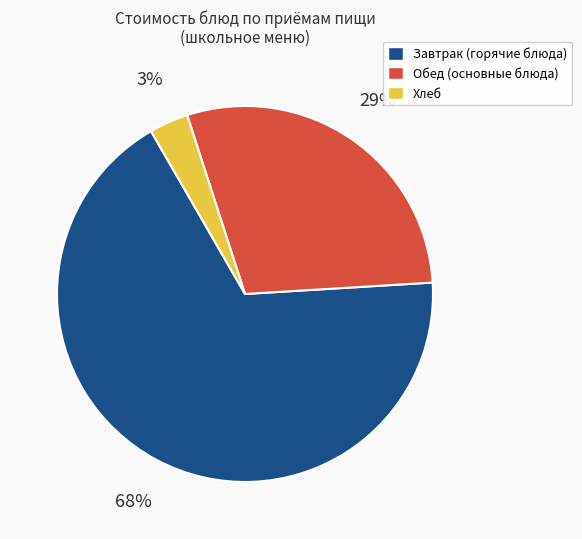

To the nearest percent, what is the average slice percentage?

33%